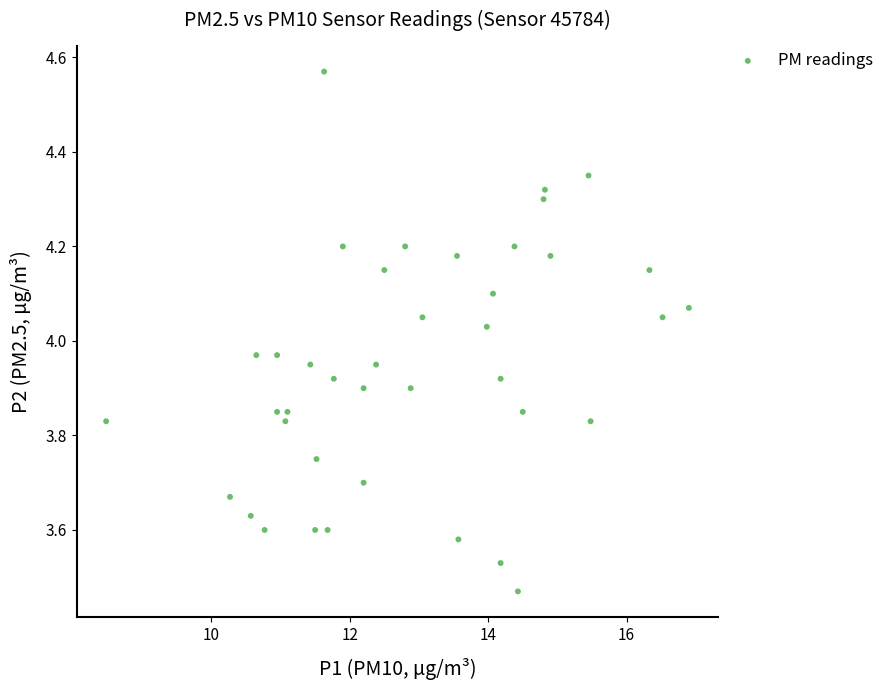

What is the range of Y values (max minus min)?

1.1